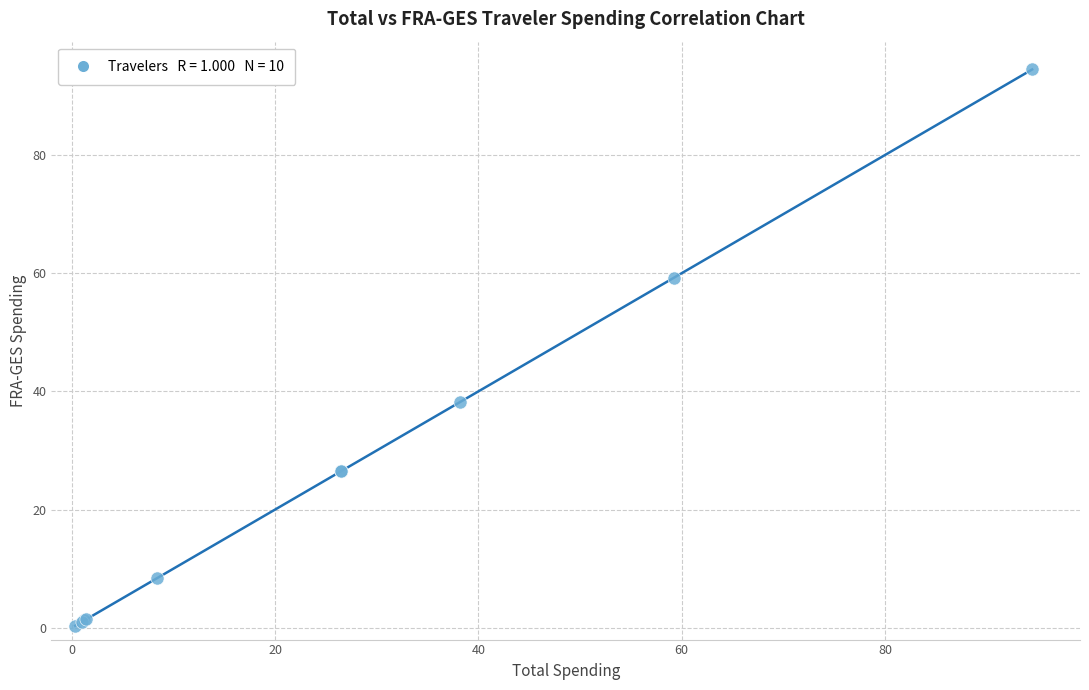

What Y value in the scatter plot is closest to 47?

38.2